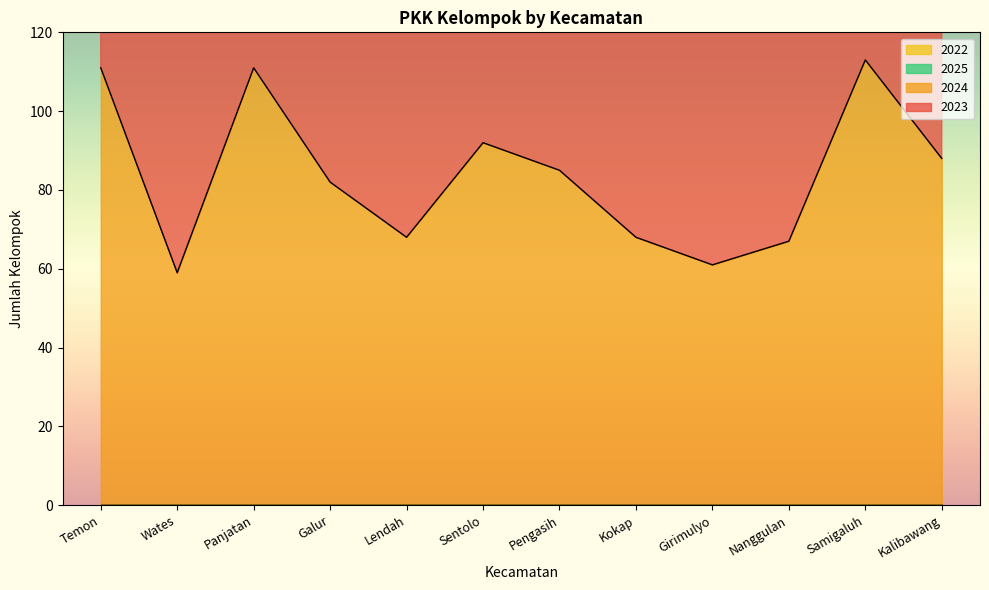

Reading left to right, extract all data points from this chart.

2023: 222	135	222	164	136	184	170	136	122	134	226	176
2024: 111	59	111	82	68	92	85	68	61	67	113	88